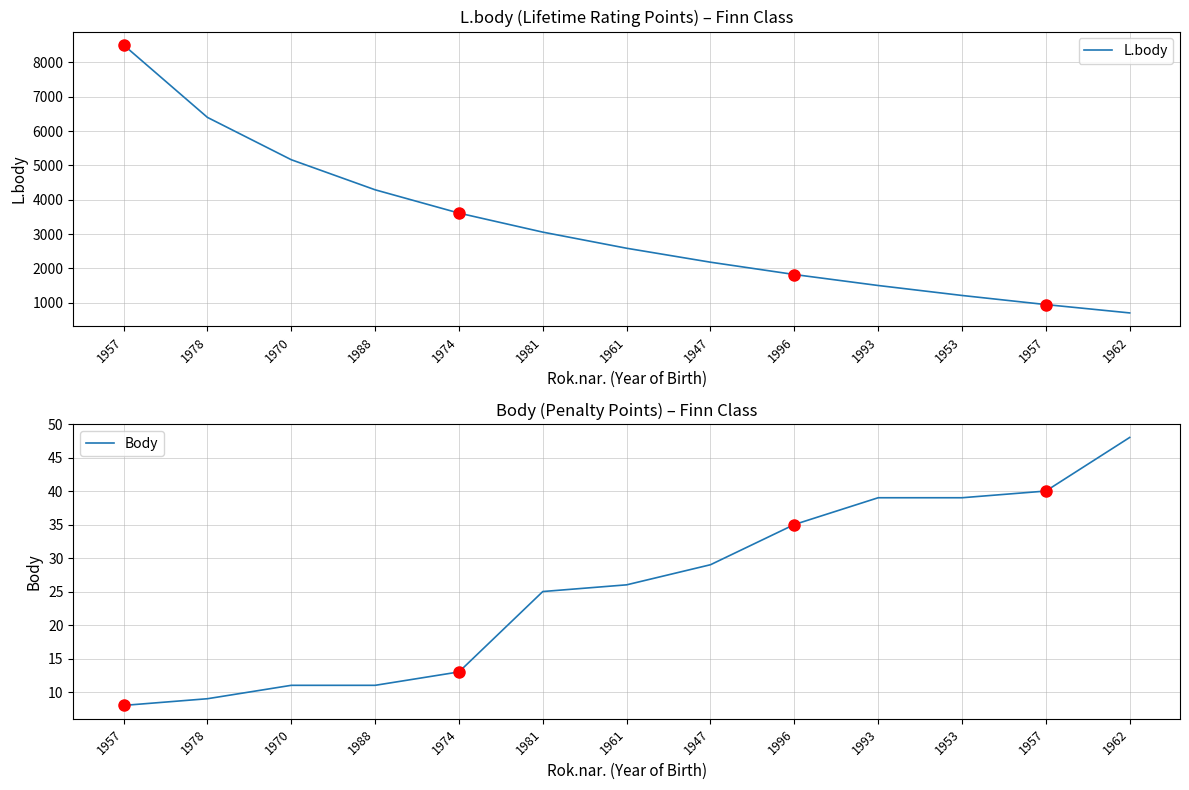

What is the difference between the highest and lowest values at 1988?

4279